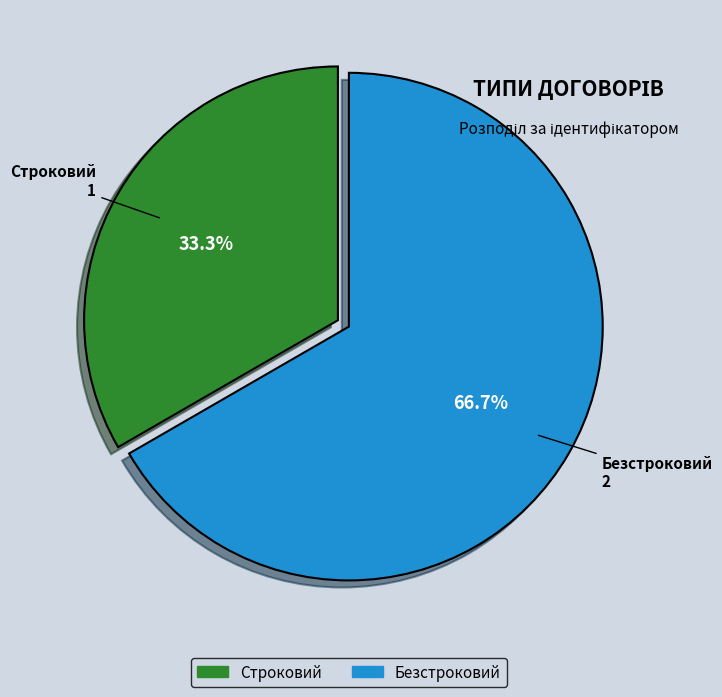

Count the number of slices in the pie.

2